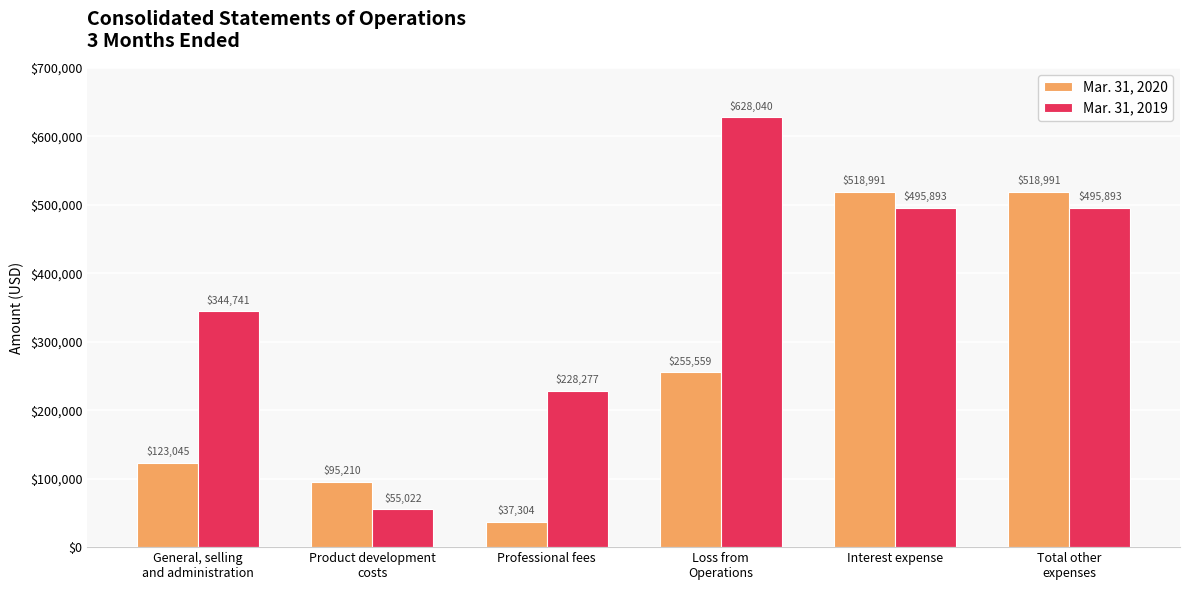

What position from the left is Product development
costs?

2